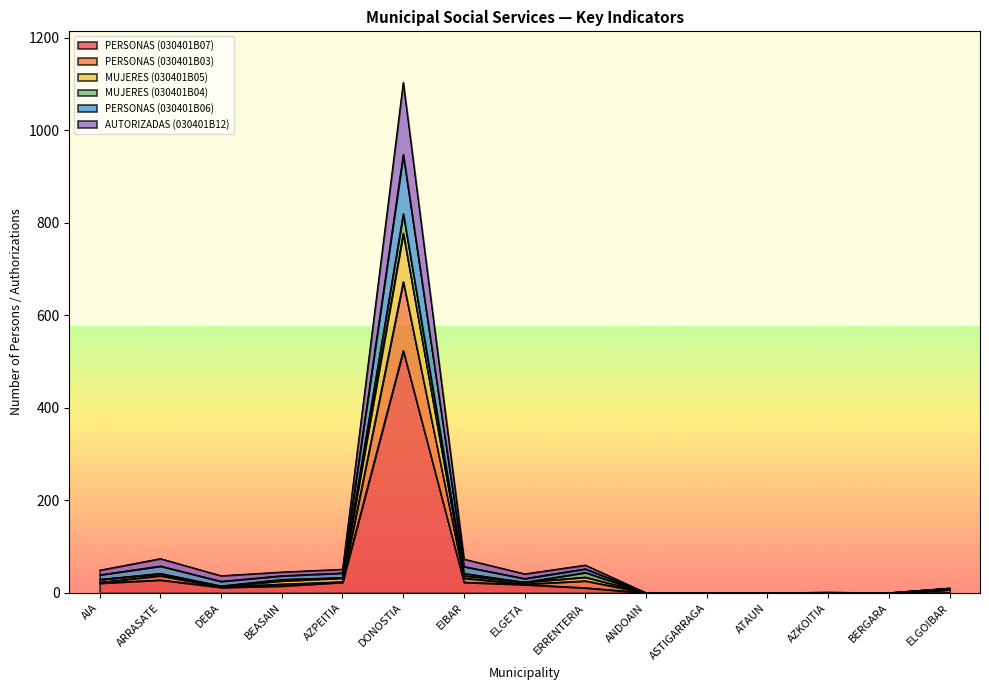

Count the number of categories in the chart.

15